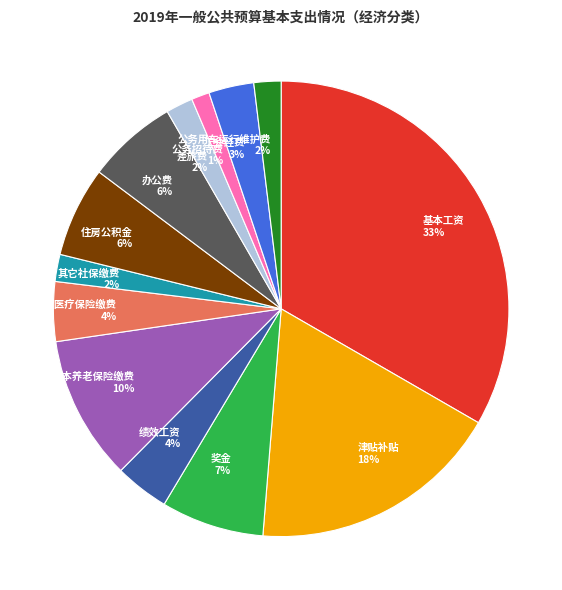

Does 基本工资 represent more than half of the total?

No